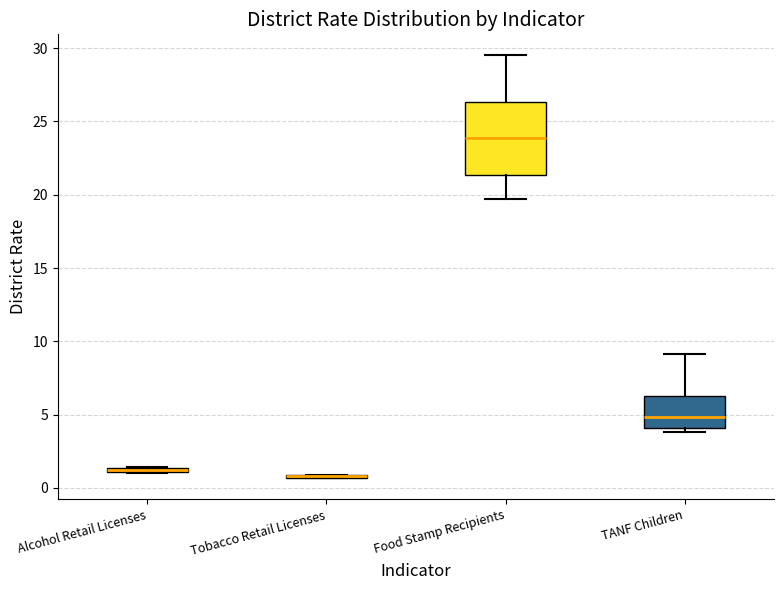

Which box is the tallest, from its lower edge to its upper edge?

Food Stamp Recipients